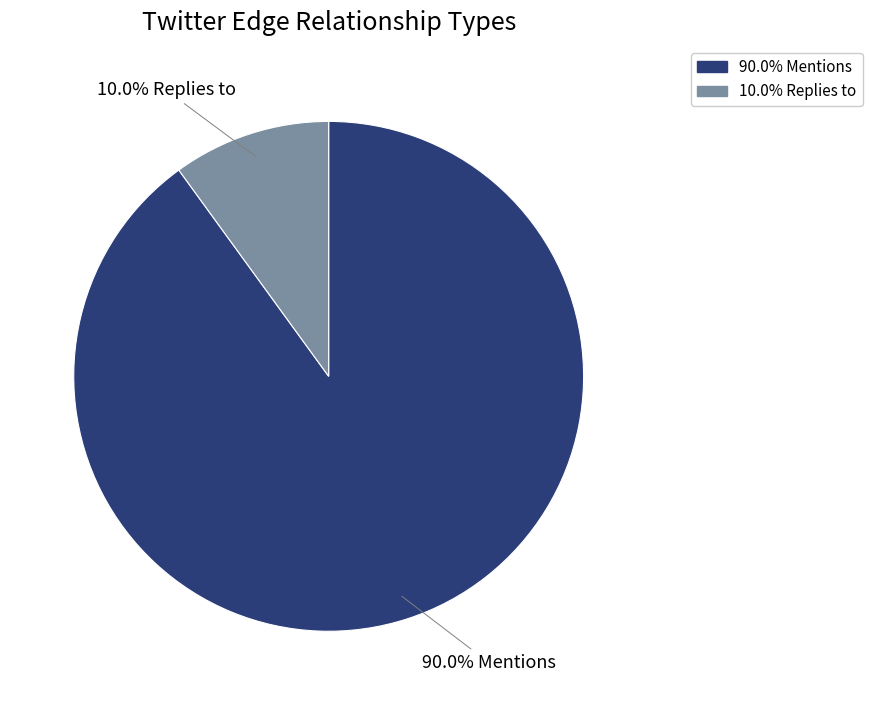

Is there a majority slice in this chart?

Yes